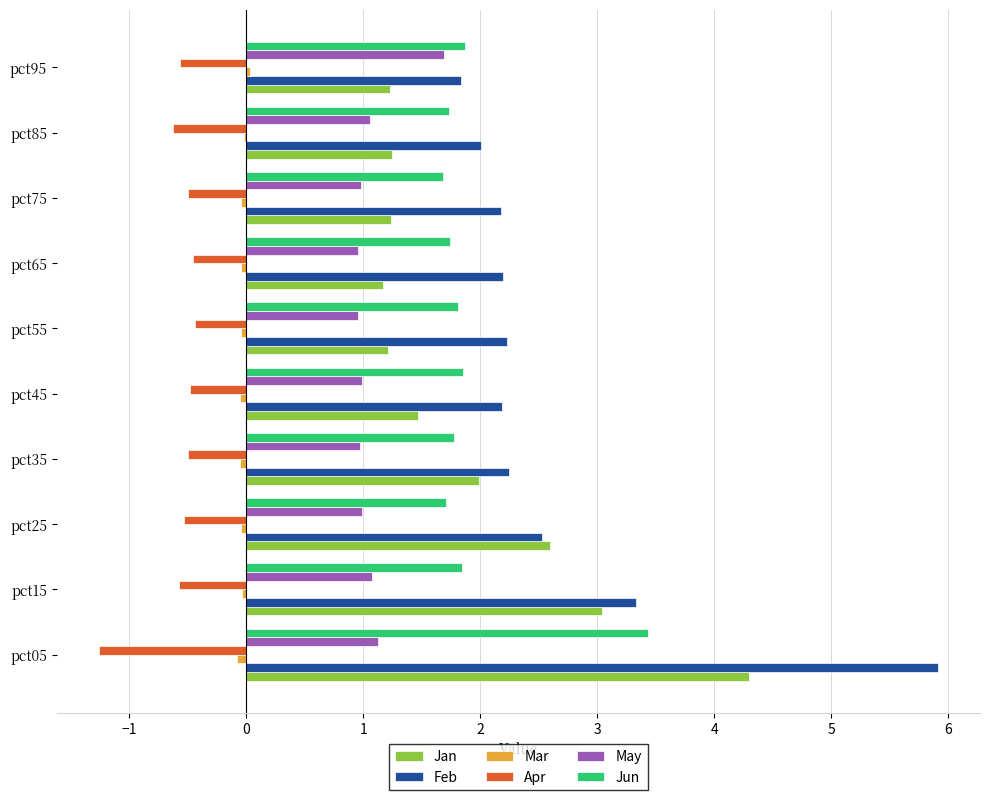

At which category is the sum across all series the highest?

pct05